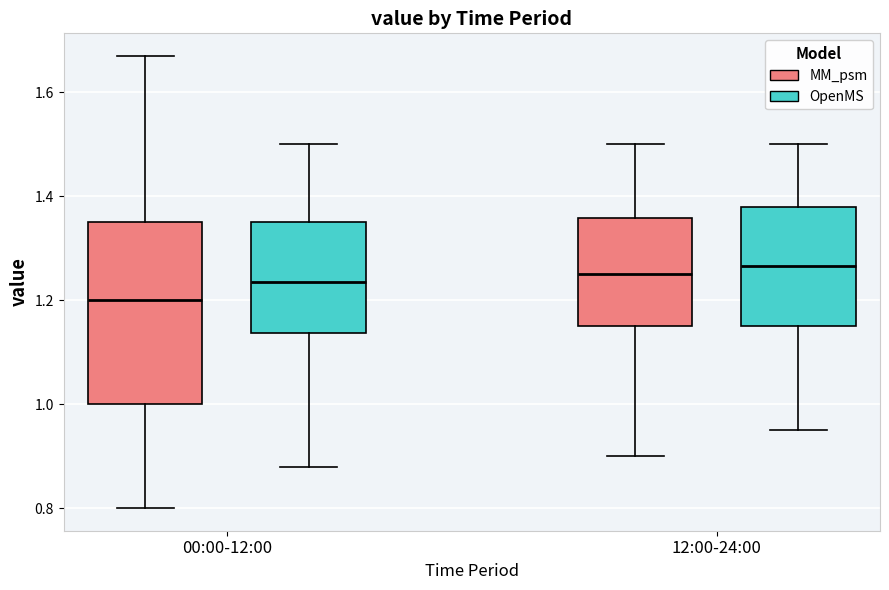

Which box has the lowest median line?

00:00-12:00 (MM_psm)